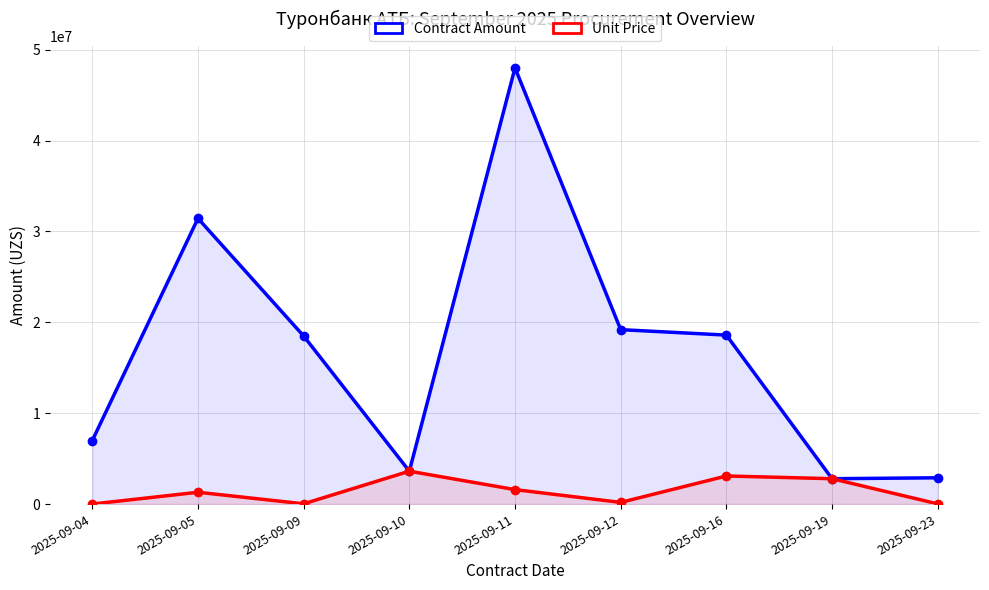

True or false: Contract Amount and Unit Price cross at least once.

False